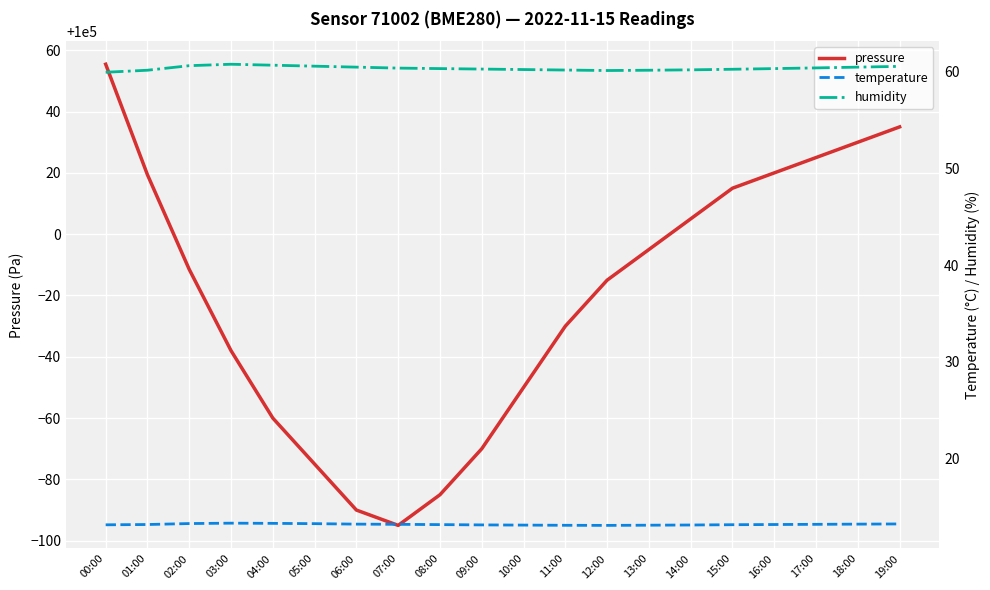

What is the label of the 2nd point from the left?

01:00